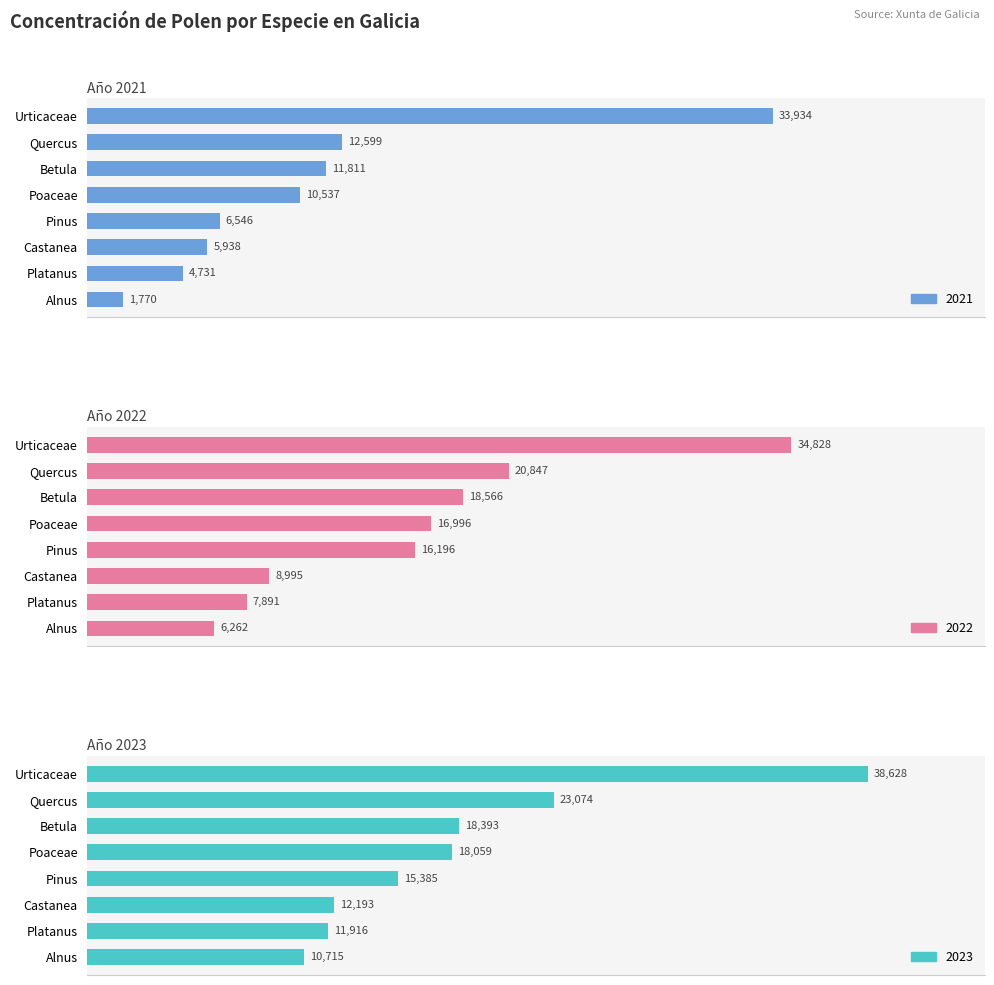

What is the sum of all 2023 values?

148363